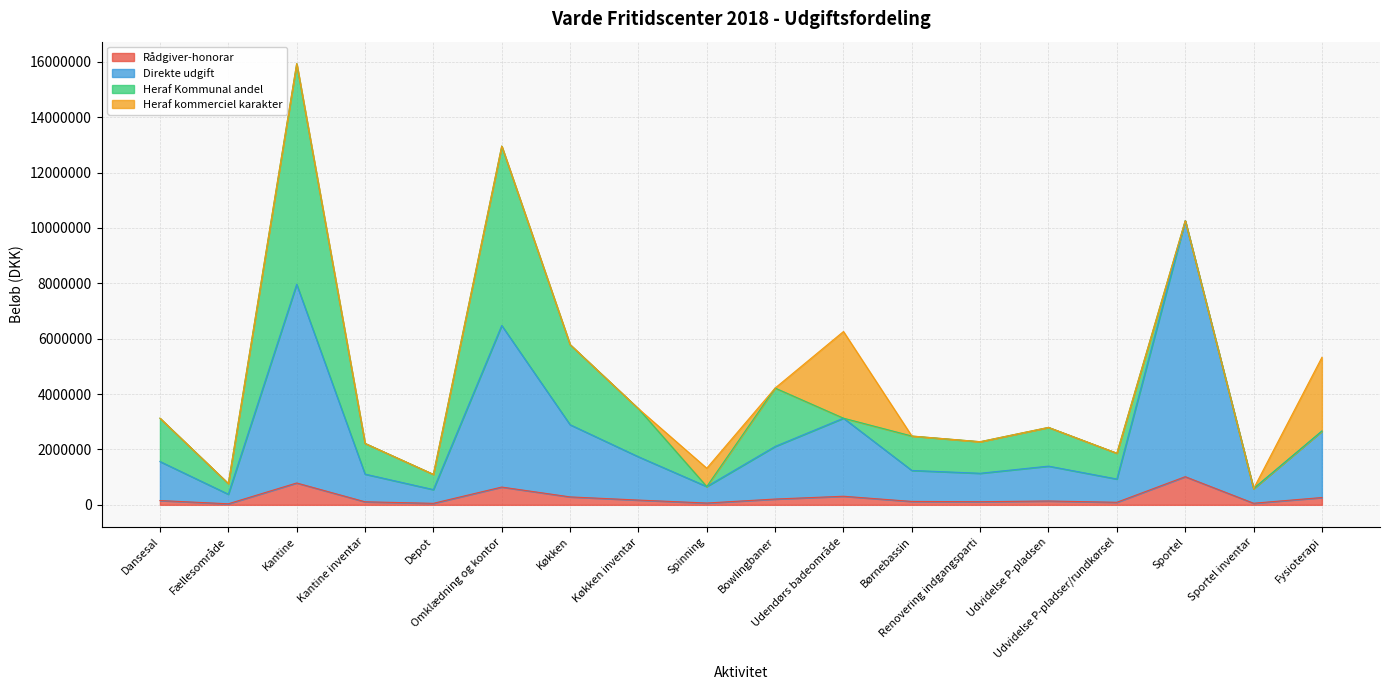

At which label does Direkte udgift reach its minimum?

Fællesområde